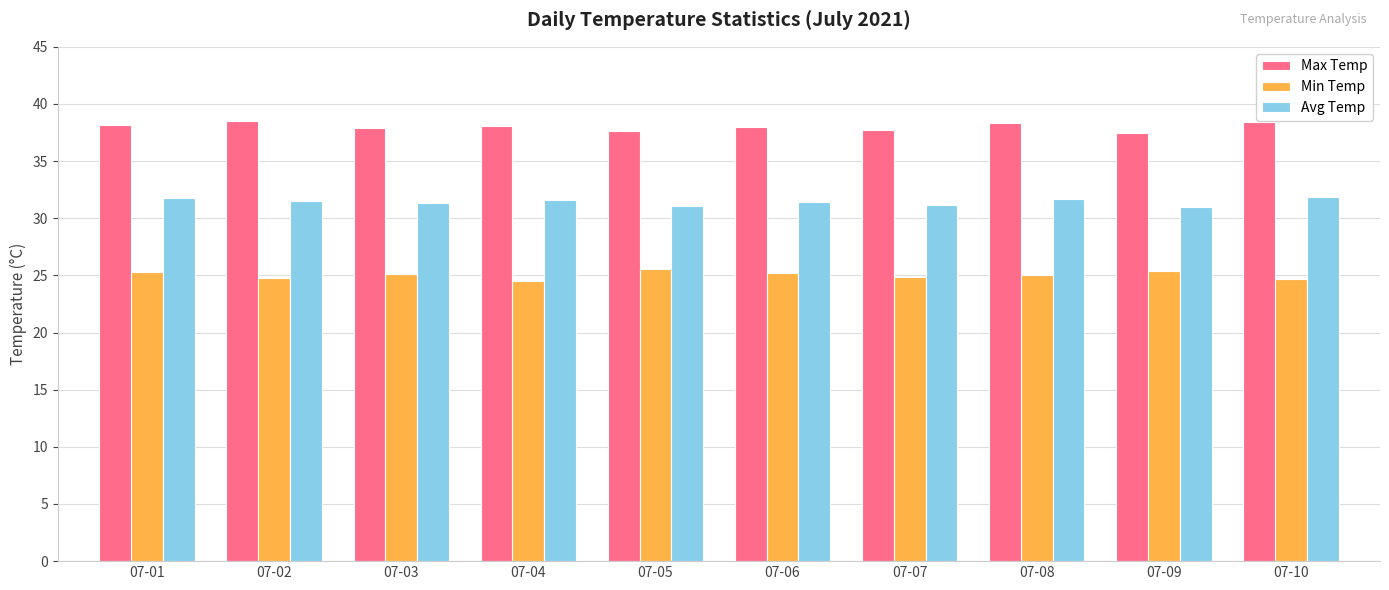

At which label does Min Temp first exceed 25?

07-01